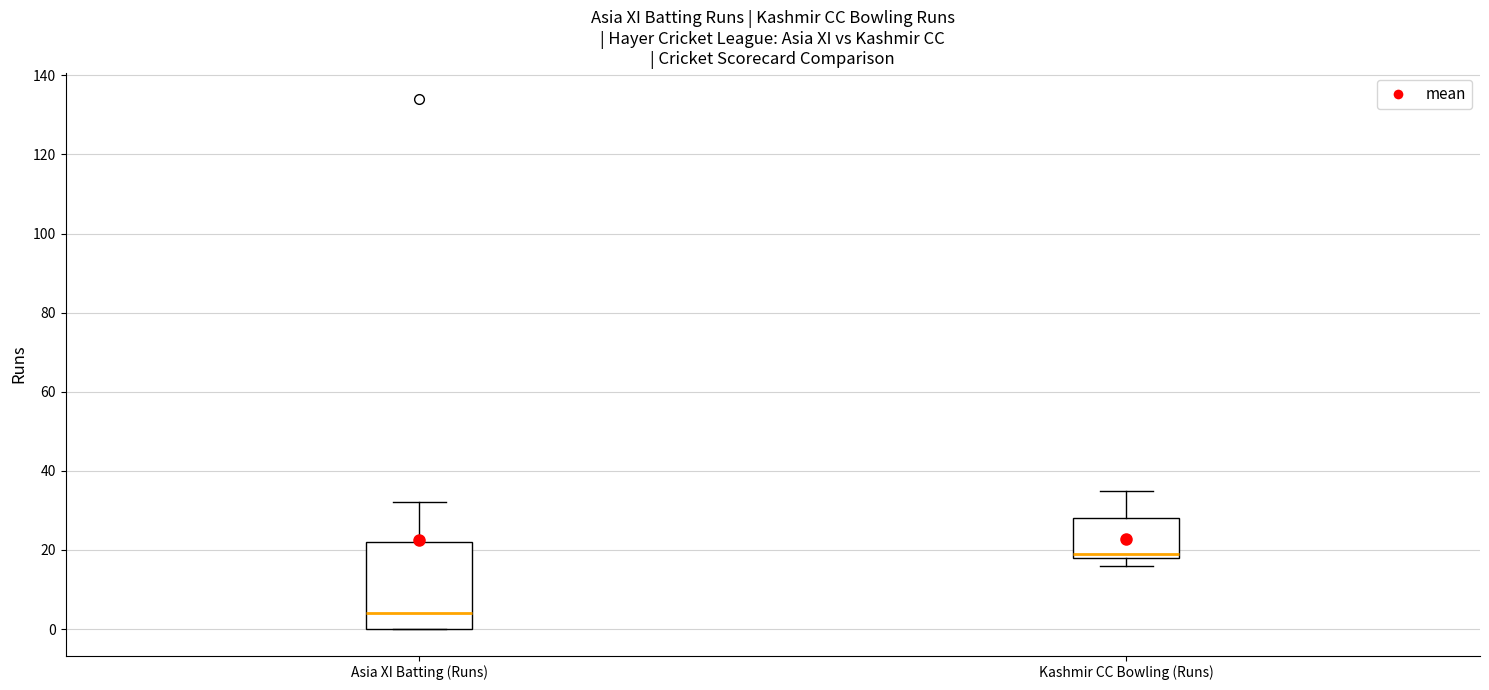

Reading left to right, transcribe this box plot: for each box, give where its median line is, the range the box spans, and where its two whiskers end, as read against the y-axis. The values are not printed on the chart, so give them approximately, as read against the axis.

Asia XI Batting (Runs): median 4, box 0 to 22, whiskers 0 to 32
Kashmir CC Bowling (Runs): median 20, box 18 to 28, whiskers 16 to 36